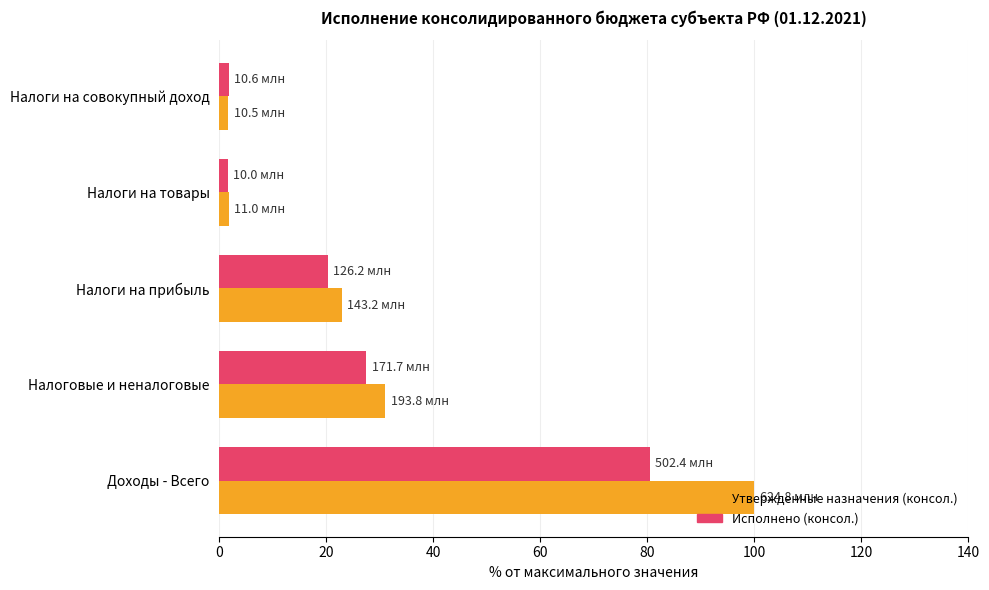

Is it true that Утвержденные назначения (консол.) equals 41.7 at Налоговые и неналоговые?

False